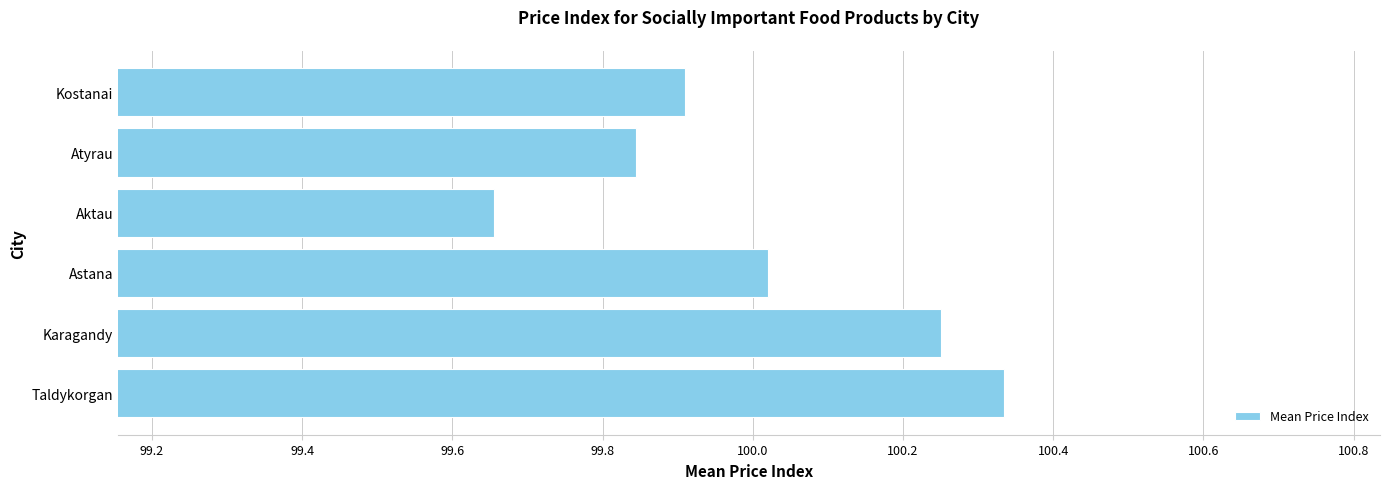

Which label corresponds to the largest value in the chart?

Taldykorgan